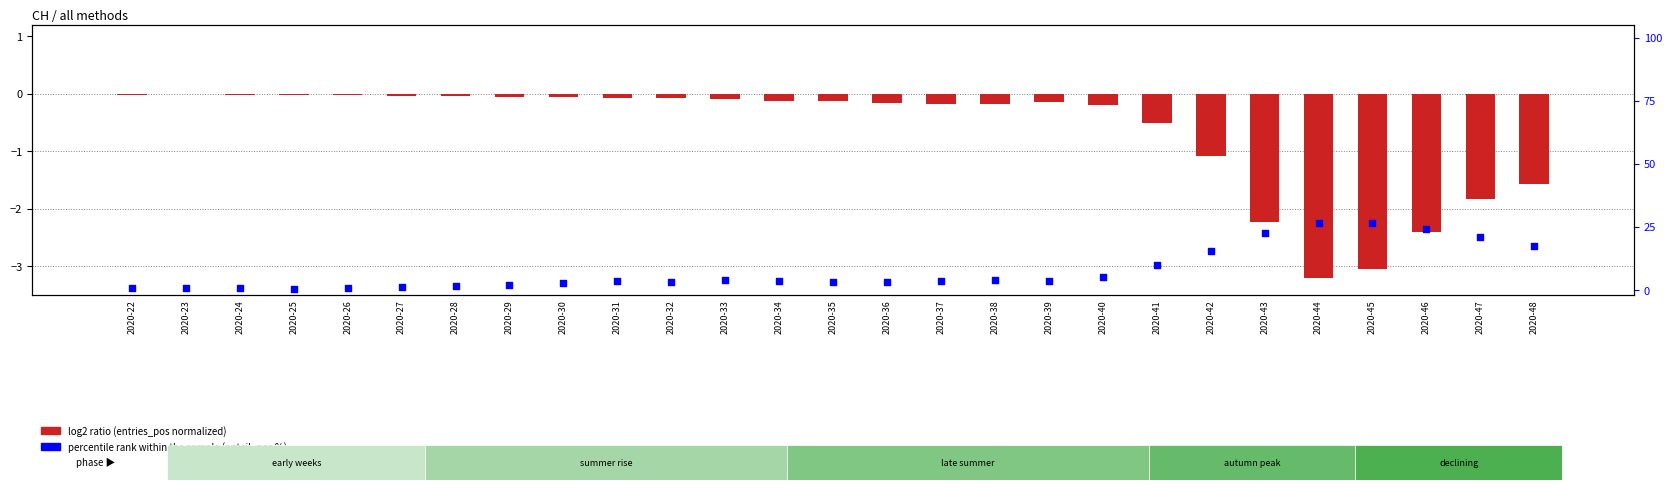

Which series has the largest total across all categories?

percentile rank within the sample